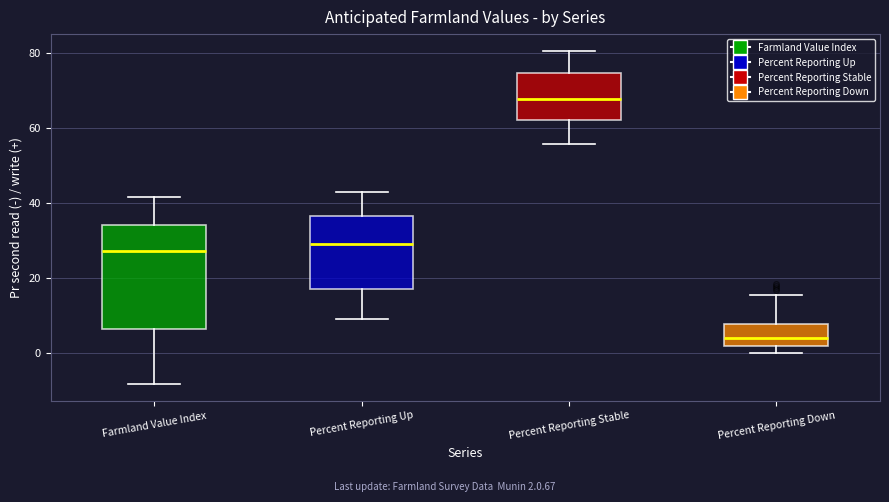

Which box's median line is the lowest?

Percent Reporting Down